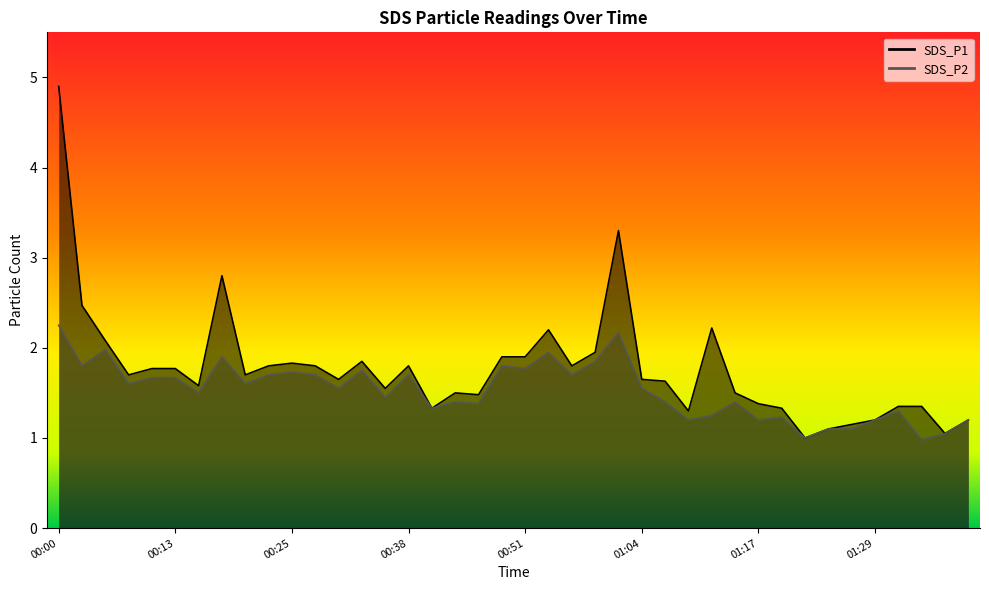

Where is the first local minimum for SDS_P1?

00:08